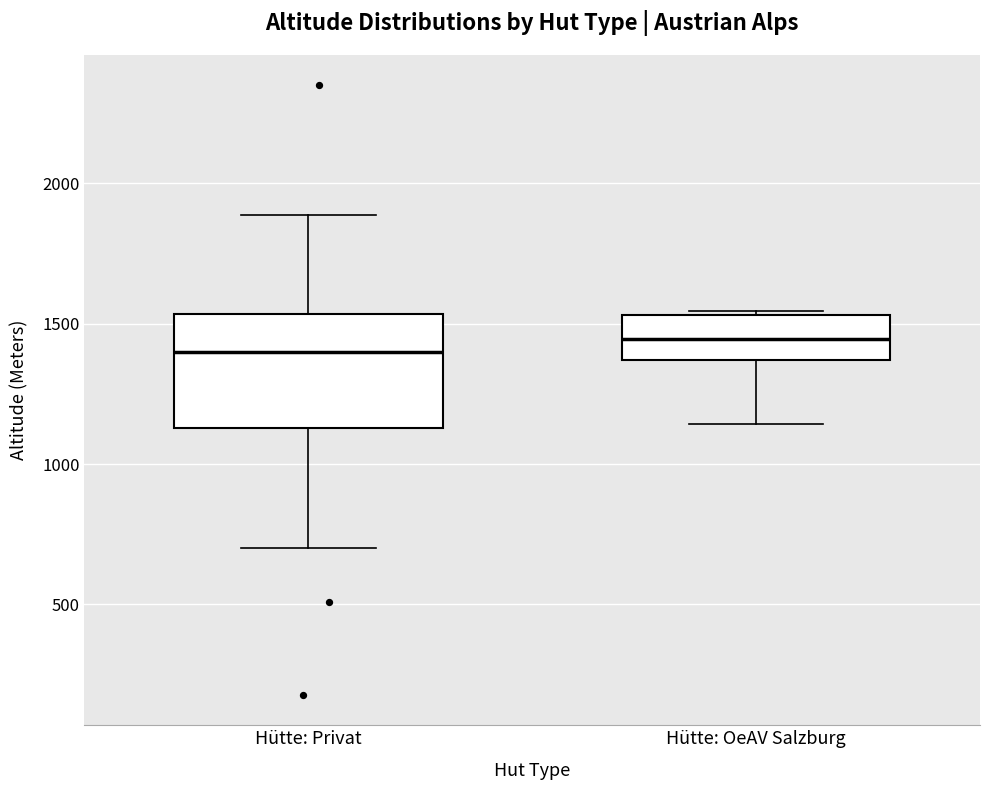

Comparing the boxes themselves (not the whiskers), which one is the tallest?

Hütte: Privat